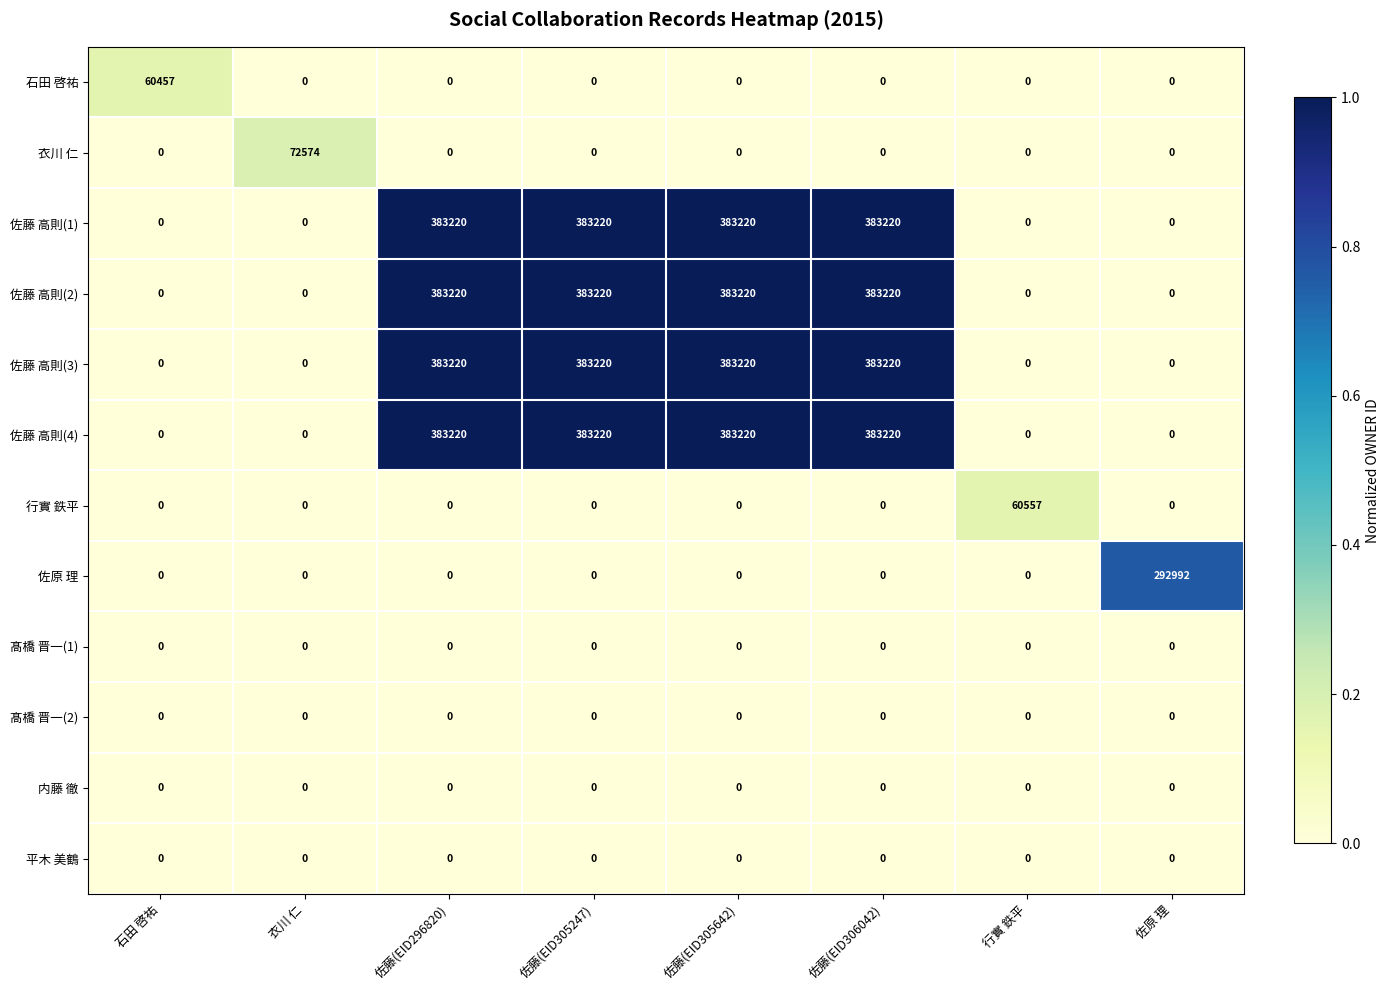

True or false: 佐藤 高則(3) has a value of 533114 at 佐藤(EID305642).

False